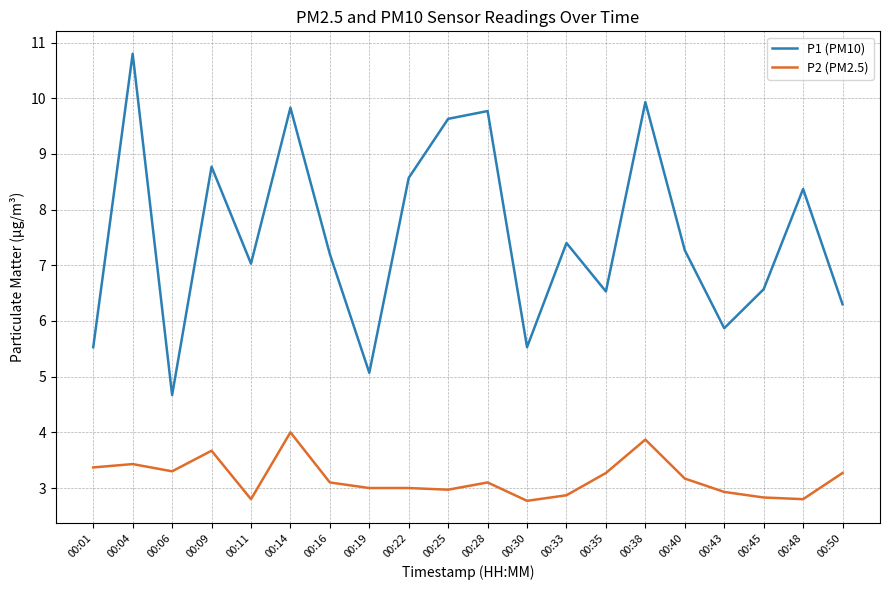

Which series has the largest range (max minus min)?

P1 (PM10)